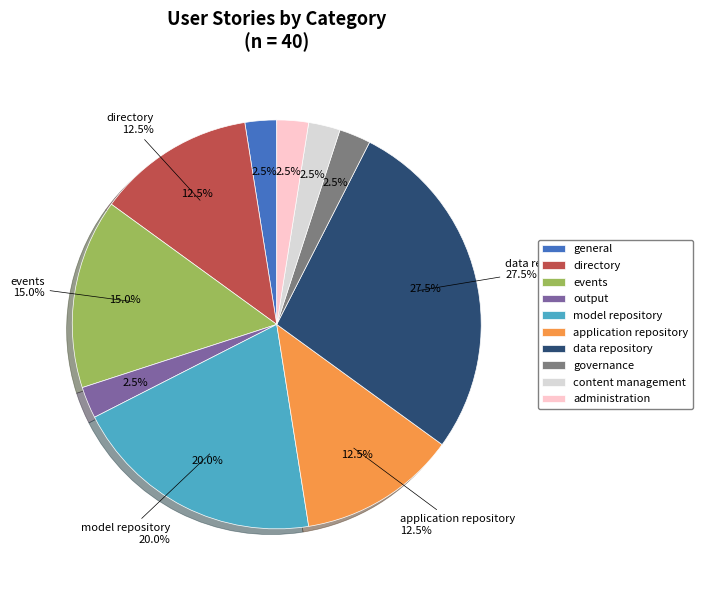

Which category has the smallest portion of the pie?

output